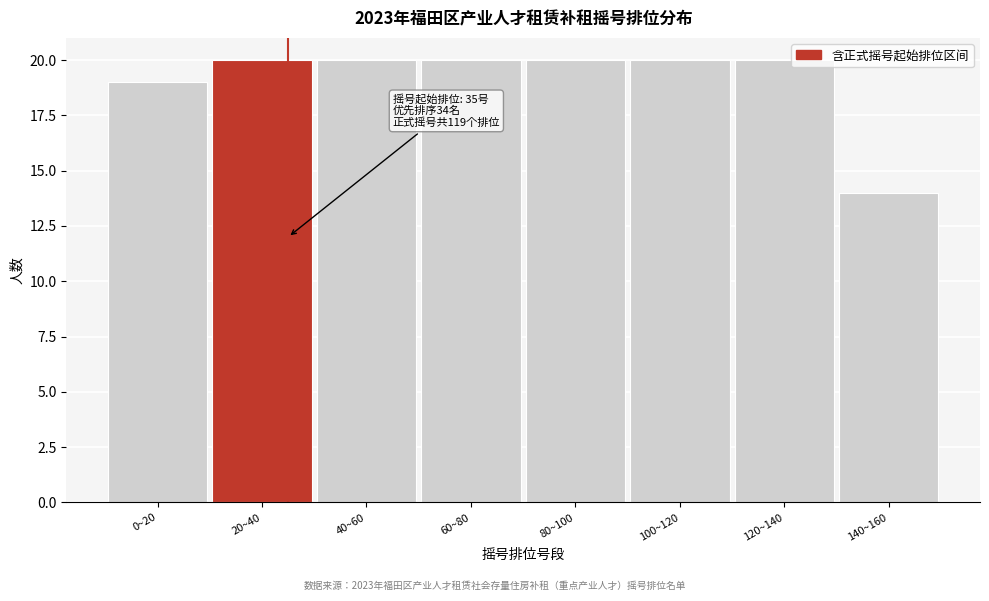

Reading left to right, what are all the values shown in this chart?

0~20=19	20~40=20	40~60=20	60~80=20	80~100=20	100~120=20	120~140=20	140~160=14